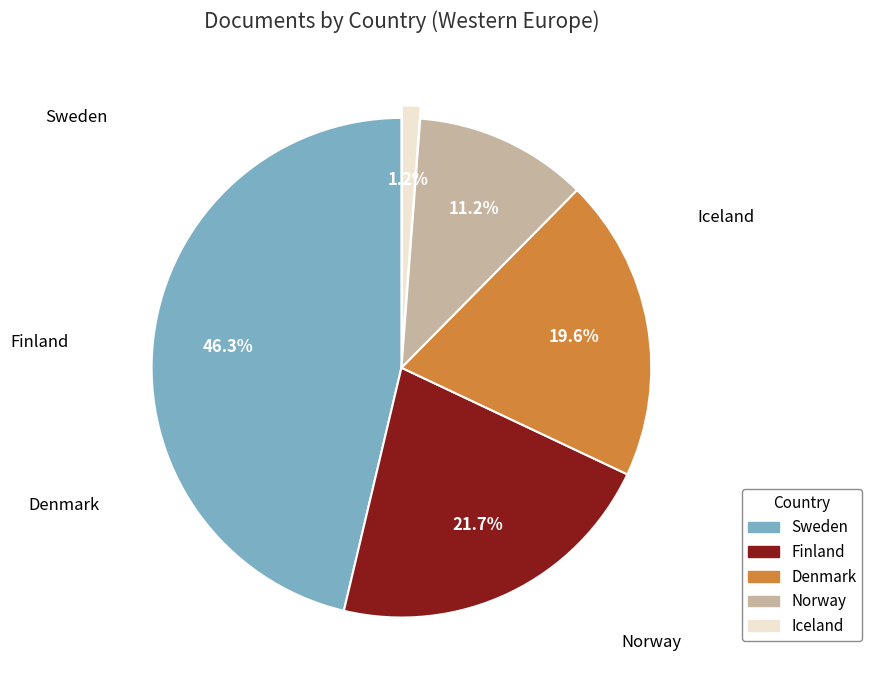

What is the largest slice in the pie chart?

Sweden